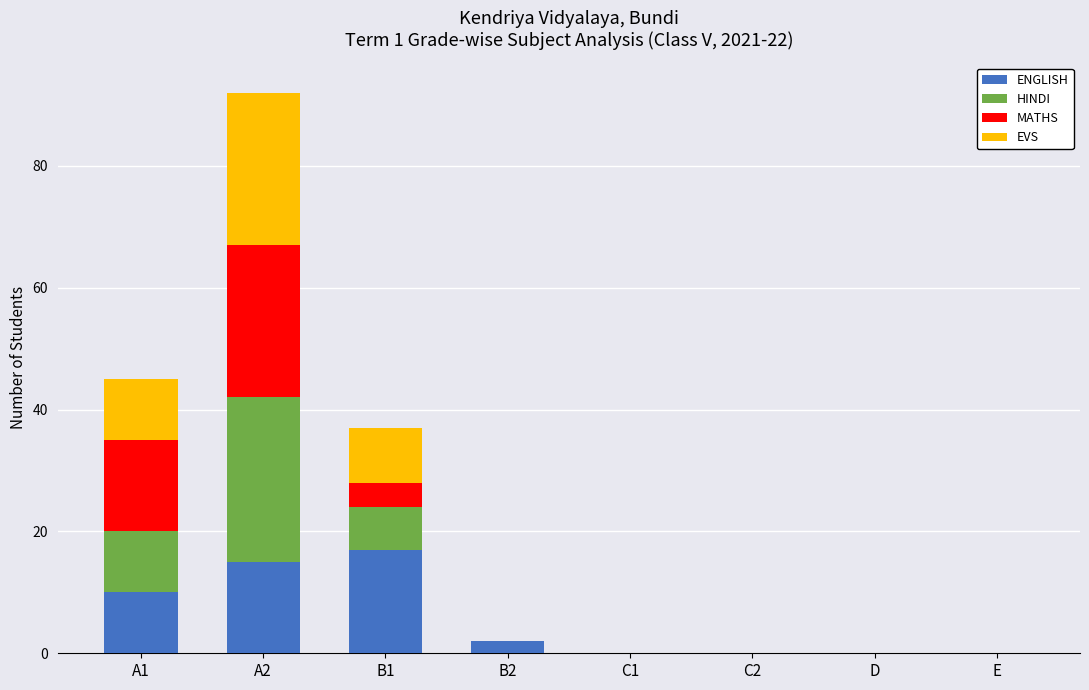

What is the maximum value for ENGLISH?

17